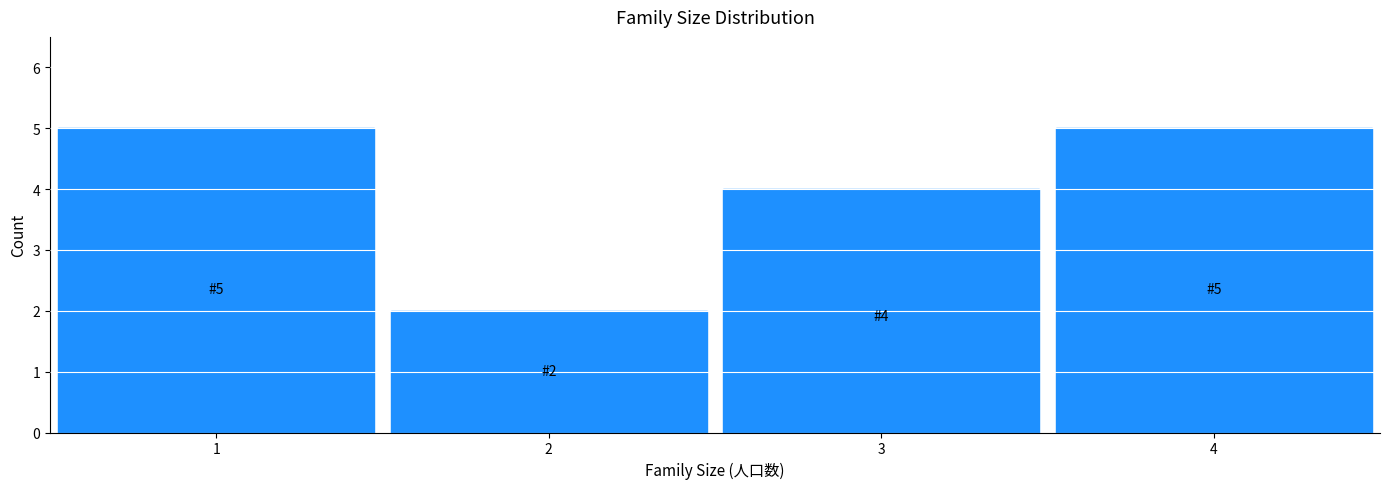

Reading right to left, transcribe all the data shown in this chart.

4=5	3=4	2=2	1=5